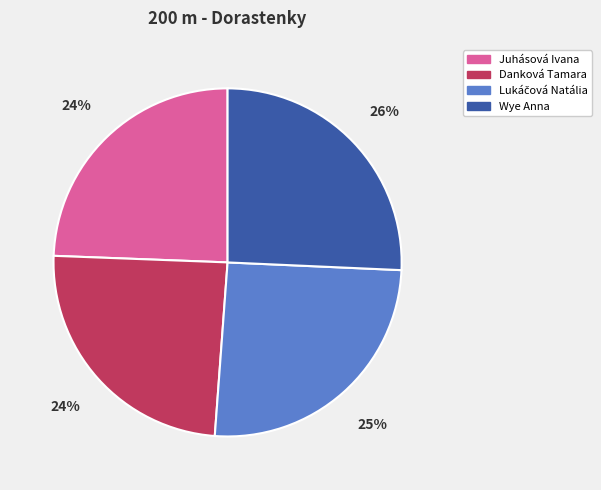

To the nearest percent, what is the average slice percentage?

25%